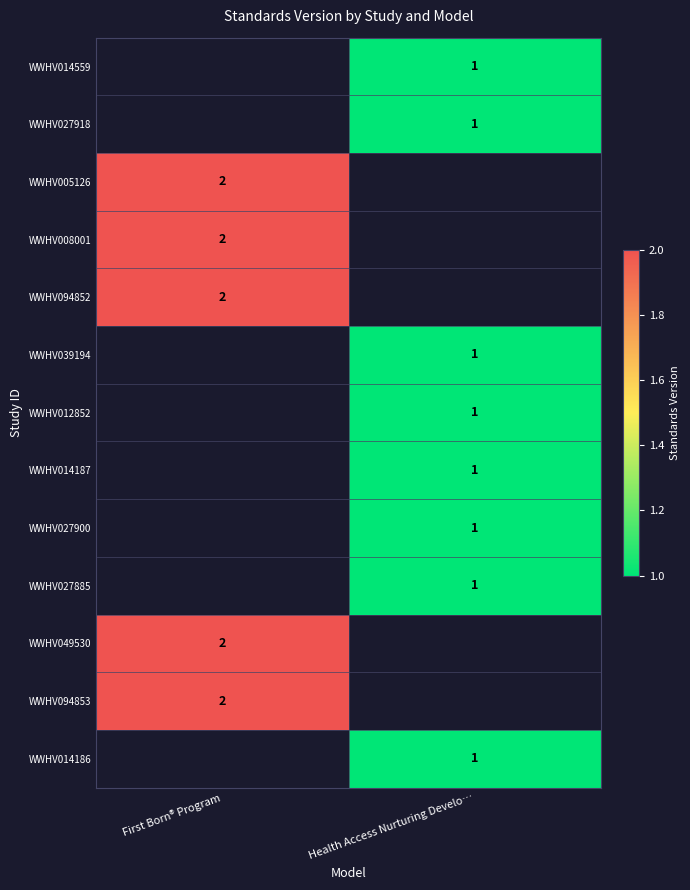

True or false: WWHV027918 has a value of 1 at Health Access Nurturing Develo….

True